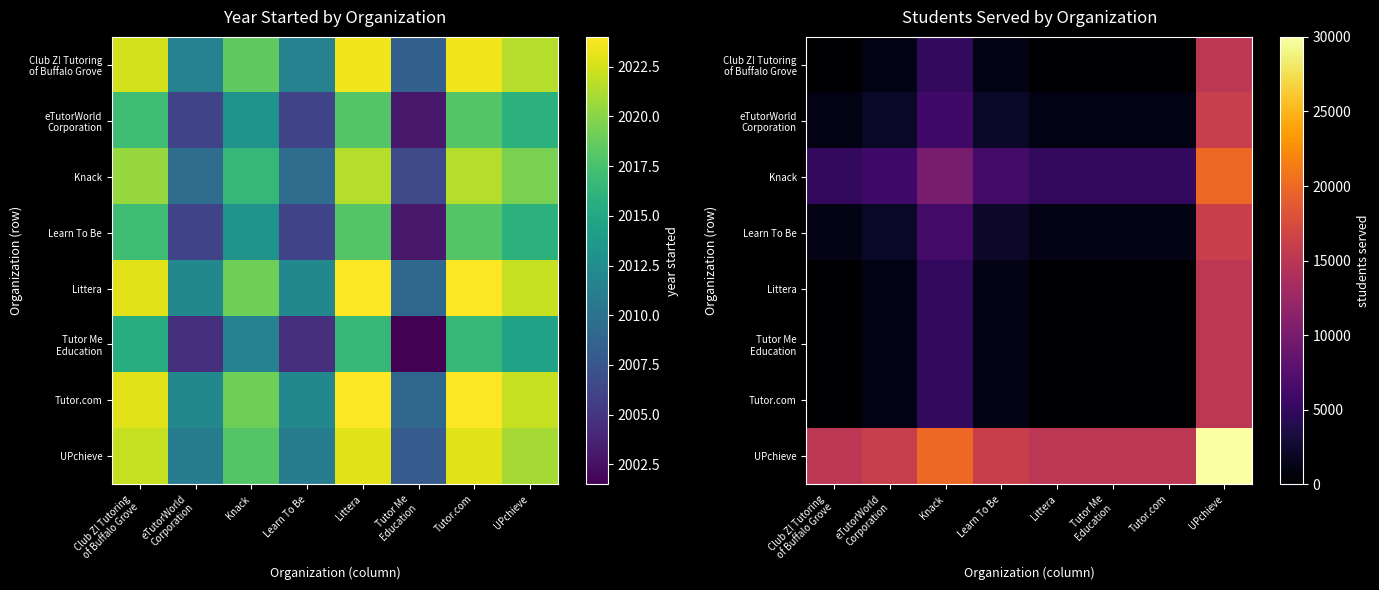

Rank the series by their maximum value, from lowest to highest.

Littera, Tutor Me Education, Tutor.com, Club Z! Tutoring of Buffalo Grove, eTutorWorld Corporation, Learn To Be, Knack, UPchieve